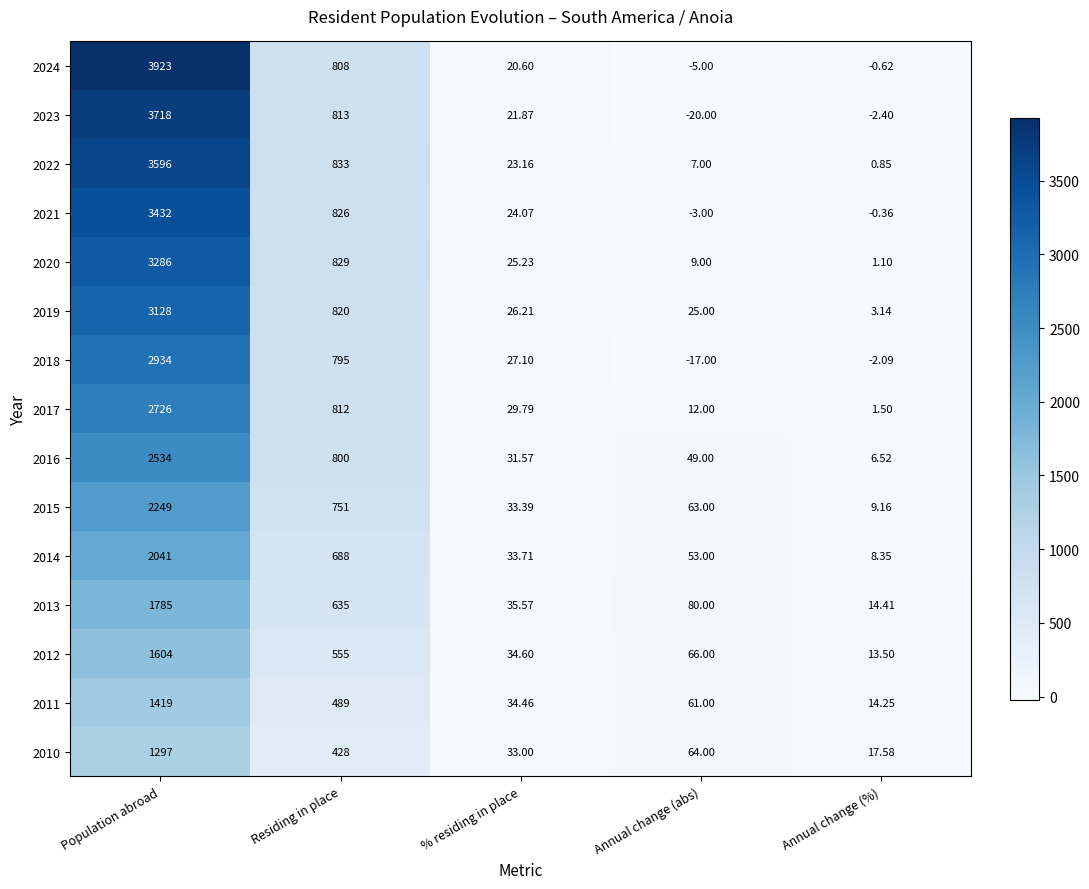

At % residing in place, list the series in order from largest to smallest.

2013, 2012, 2011, 2014, 2015, 2010, 2016, 2017, 2018, 2019, 2020, 2021, 2022, 2023, 2024